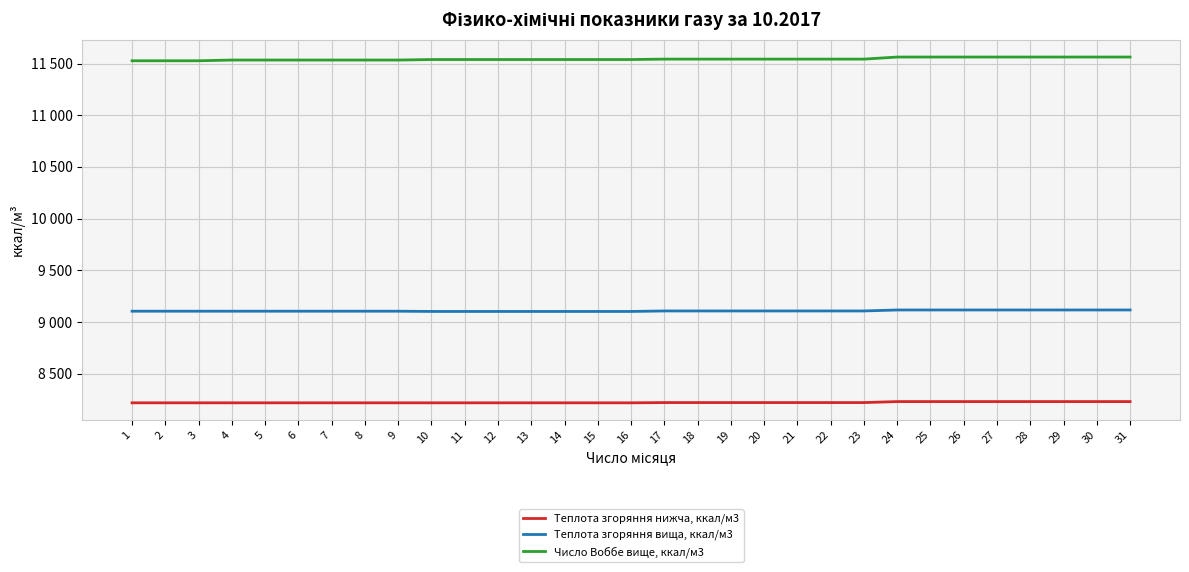

What is the maximum value shown in the chart?

11563.0